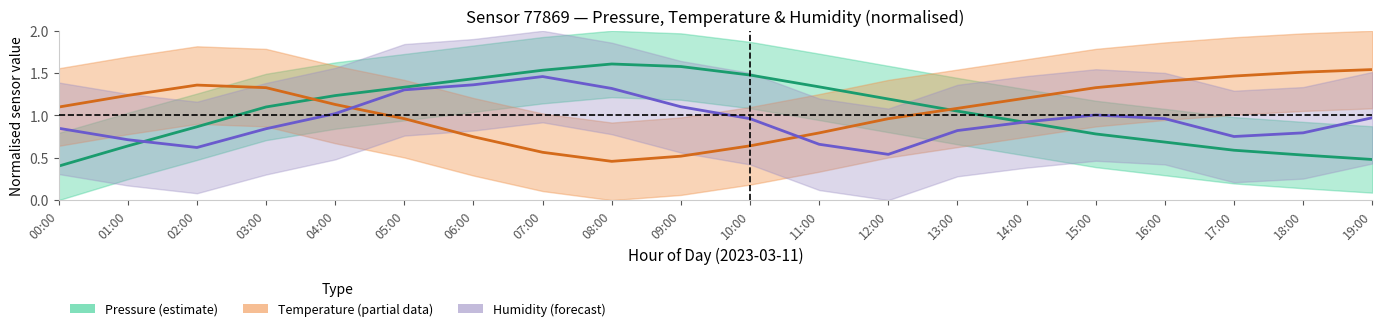

What is the value of the Temperature (partial) point at the 2nd from the left?

1.2